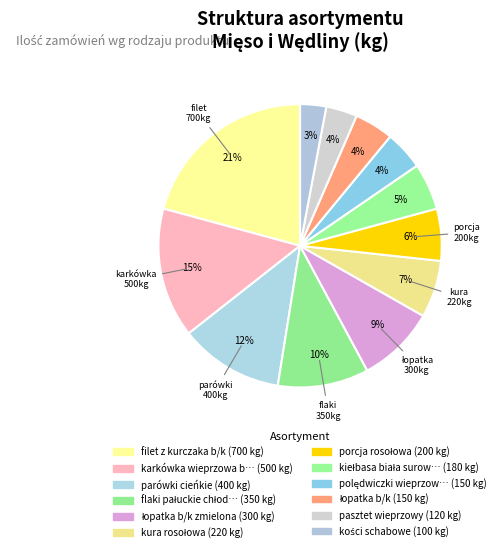

Which category has the smallest portion of the pie?

kości schabowe